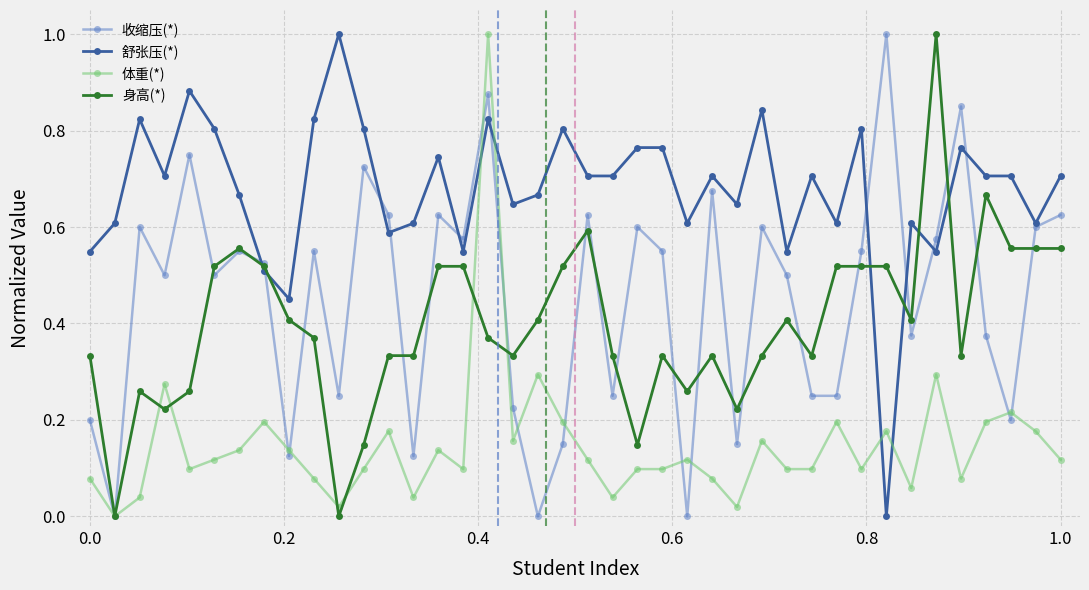

Which series has the largest total across all categories?

舒张压(*)